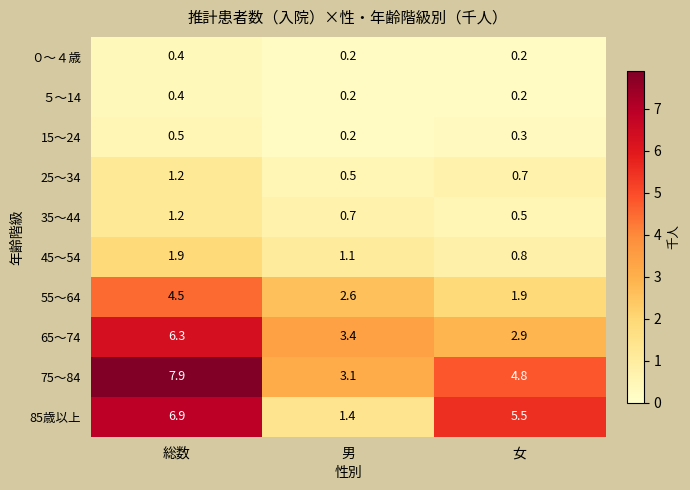

The ５～14 series shows 0.2 at 男. True or false?

True